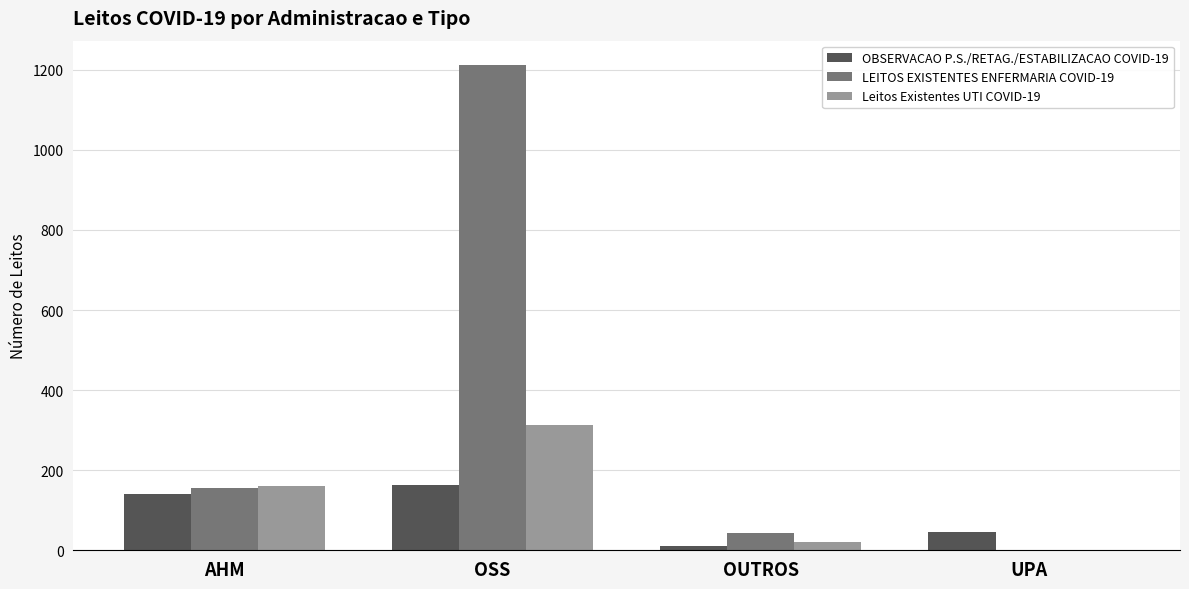

How many OBSERVACAO P.S./RETAG./ESTABILIZACAO COVID-19 values are between 45 and 163?

3